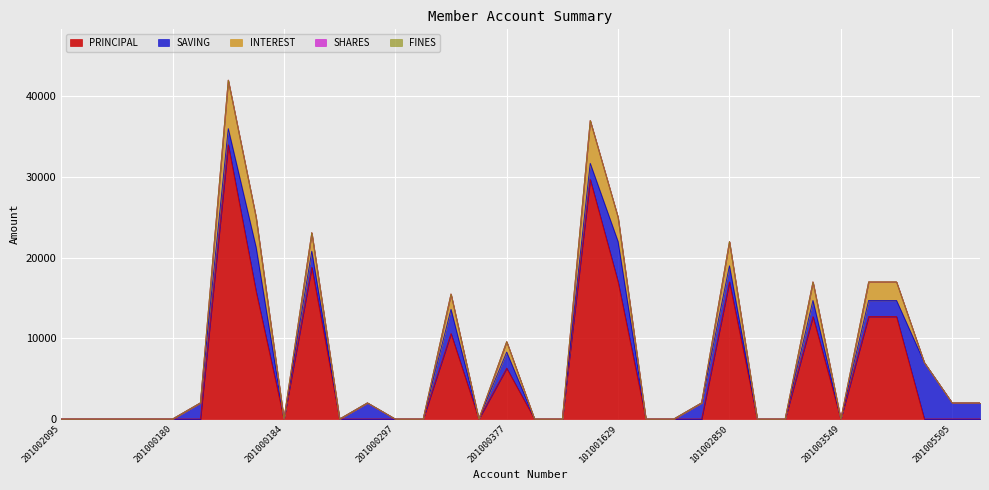

Reading left to right, extract all data points from this chart.

SAVING: 0	0	0	0	0	2000	2000	5500	0	2000	0	2000	0	0	3000	0	2000	0	0	2000	5000	0	0	2000	2000	0	0	2000	0	2000	2000	7000	2000	2000
PRINCIPAL: 0	0	0	0	0	0	34000	15800	0	18800	0	0	0	0	10600	0	6300	0	0	29700	17000	0	0	0	17000	0	0	12700	0	12700	12700	0	0	0
INTEREST: 0	0	0	0	0	0	6000	3700	0	2300	0	0	0	0	1900	0	1300	0	0	5300	3000	0	0	0	3000	0	0	2300	0	2300	2300	0	0	0
SHARES: 0	0	0	0	0	0	0	0	0	0	0	0	0	0	0	0	0	0	0	0	0	0	0	0	0	0	0	0	0	0	0	0	0	0
FINES: 0	0	0	0	0	0	0	0	0	0	0	0	0	0	0	0	0	0	0	0	0	0	0	0	0	0	0	0	0	0	0	0	0	0